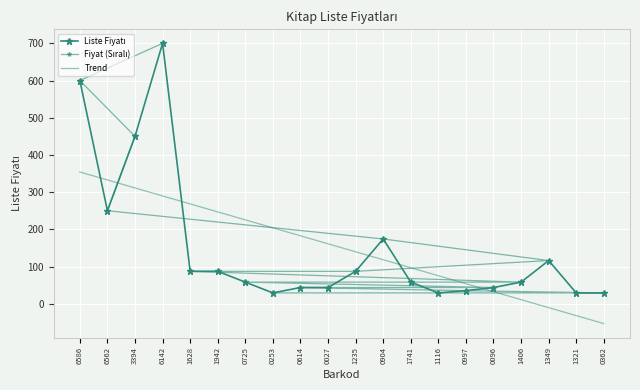

What is the difference between the maximum and minimum values in the Liste Fiyatı series?

671.0